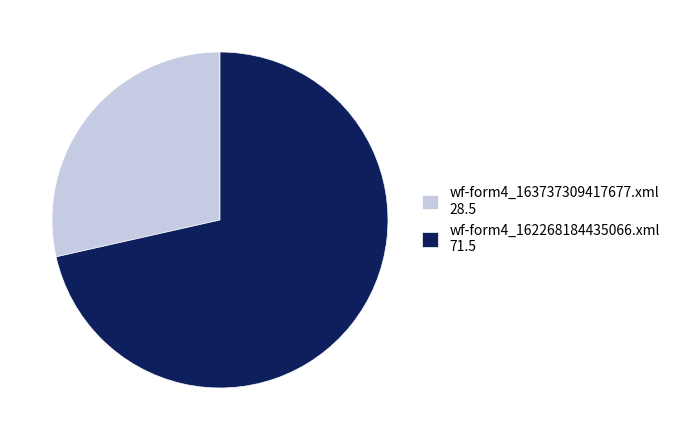

Which slice represents more than half of the pie?

wf-form4_162268184435066.xml